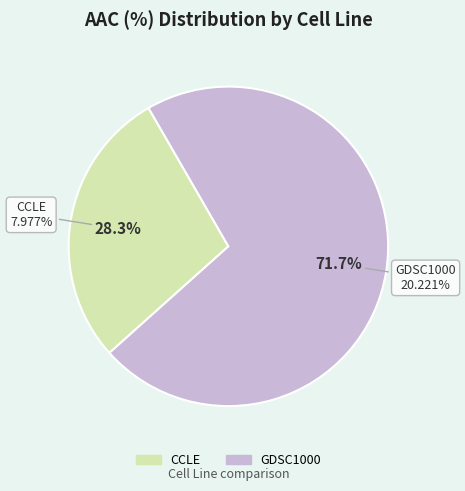

How many segments does this pie chart have?

2